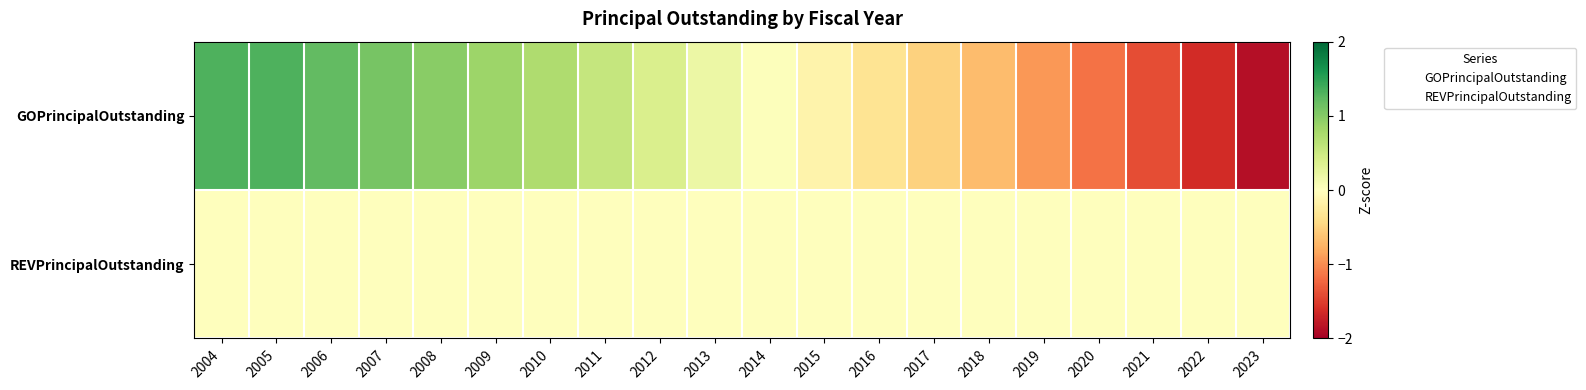

What is the difference between the highest and lowest values at 2006?

1.2